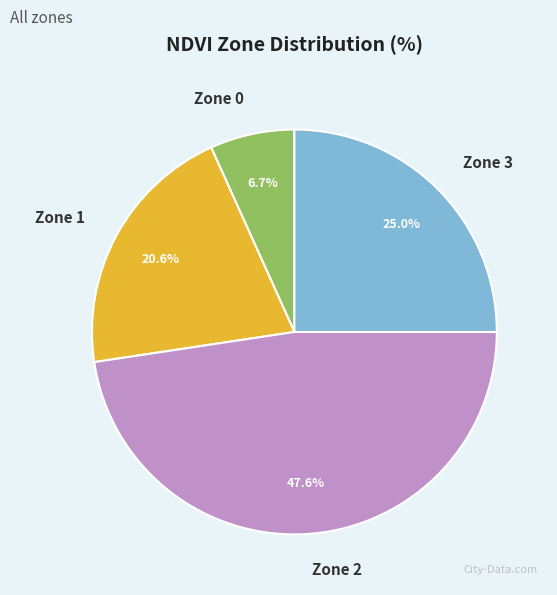

Do Zone 0 and Zone 3 together represent more than half of the pie?

No